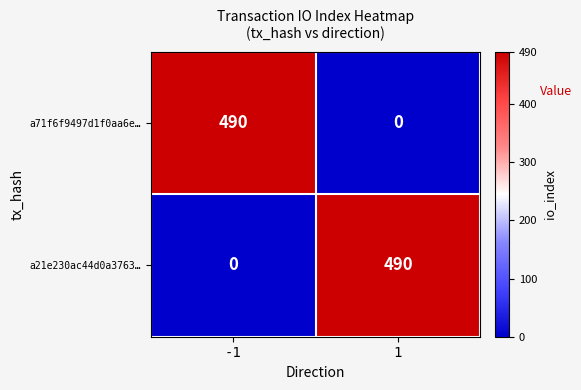

Is it true that a71f6f9497d1f0aa6e… equals 726 at -1?

False